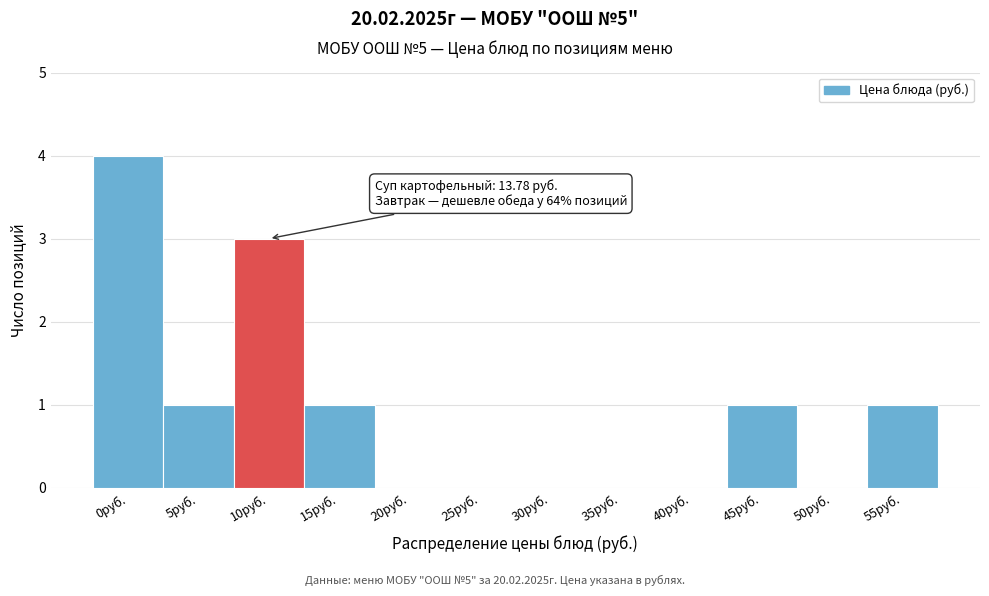

Reading right to left, extract all data points from this chart.

55руб.=1	50руб.=0	45руб.=1	40руб.=0	35руб.=0	30руб.=0	25руб.=0	20руб.=0	15руб.=1	10руб.=3	5руб.=1	0руб.=4